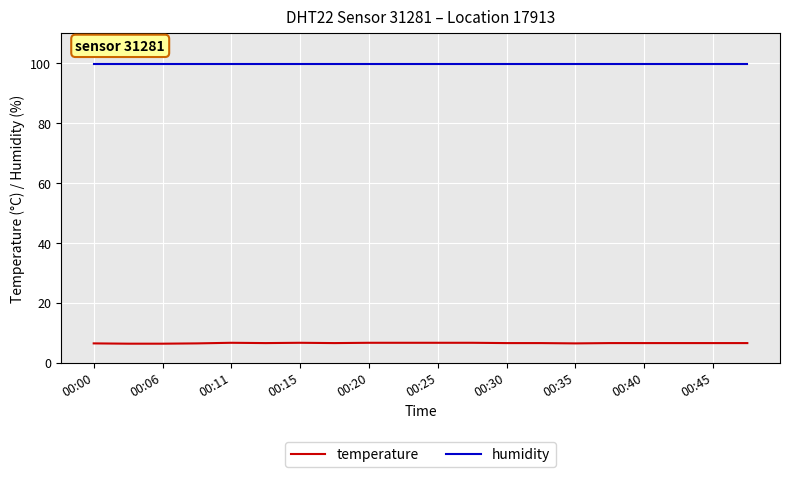

What is the maximum value for temperature?

6.6